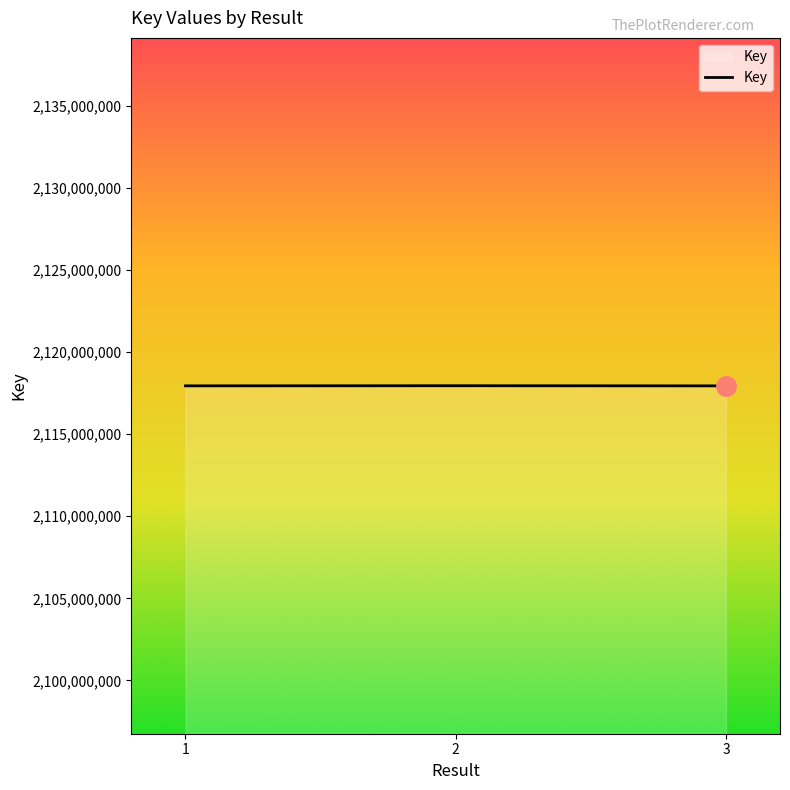

What is the minimum value shown in the chart?

2117938523